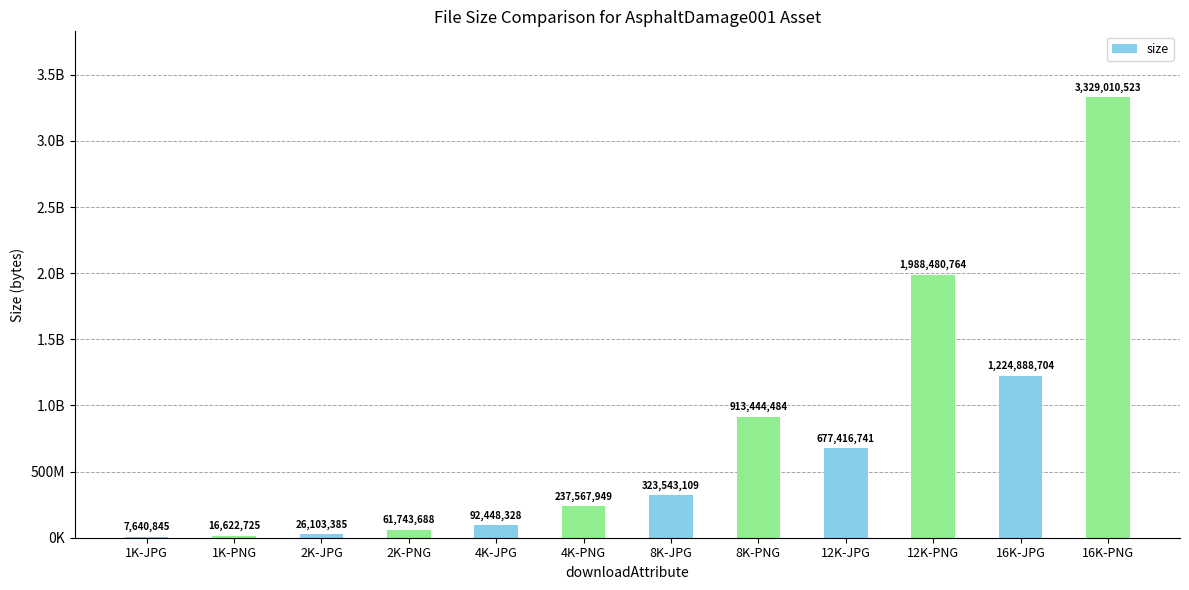

Are the bars horizontal?

No